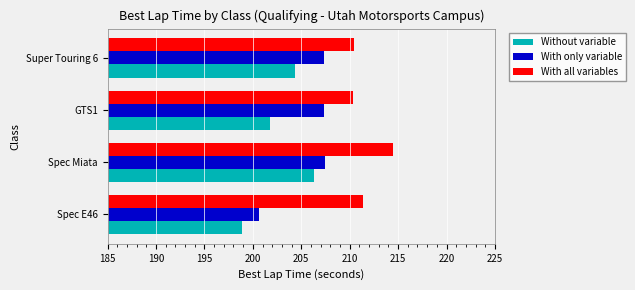

What is the highest value of the With only variable series?

207.4